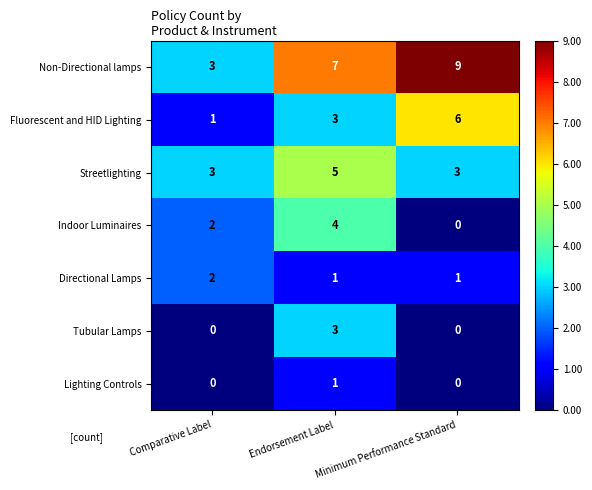

What is the spread (max minus min) of values at Comparative Label?

3